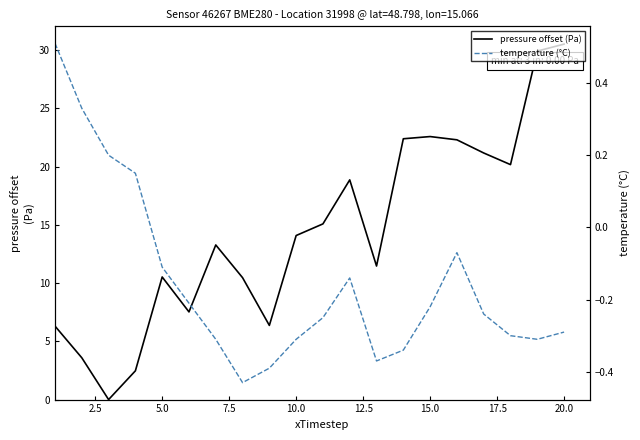

What is the value of the pressure offset (Pa) point at the 18th from the left?

20.2